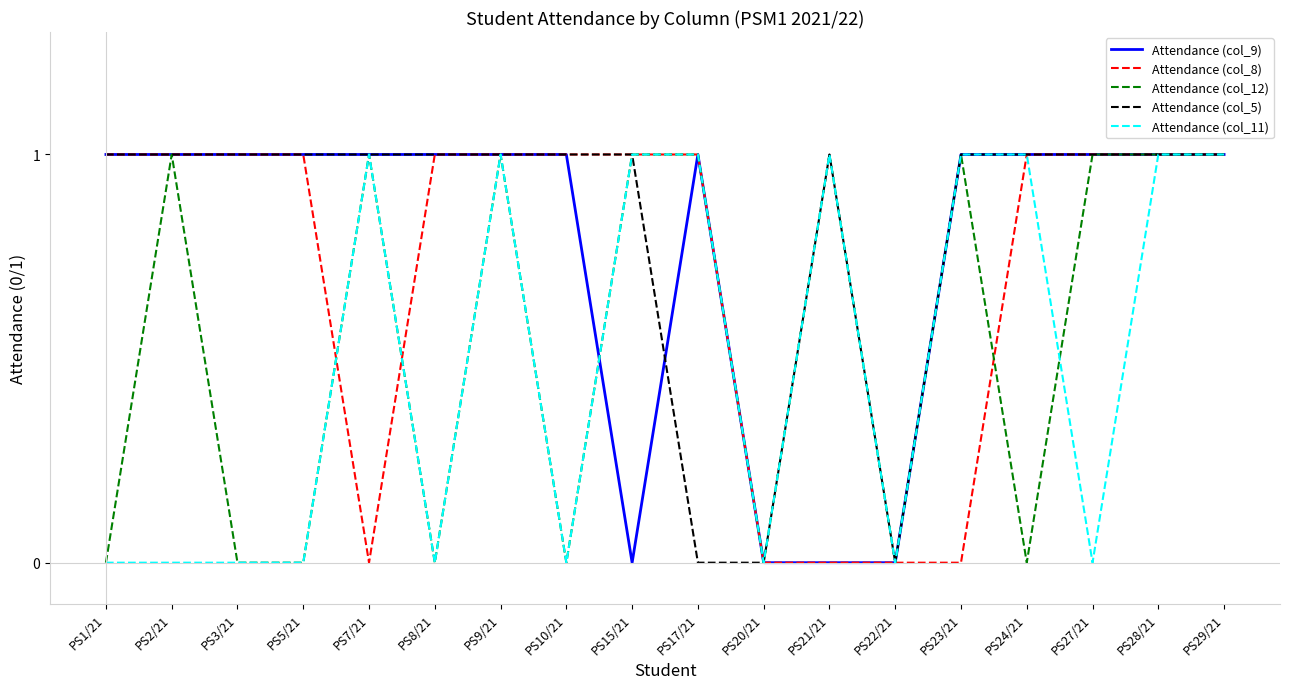

Rank the series by their average value, from lowest to highest.

Attendance (col_11), Attendance (col_12), Attendance (col_8), Attendance (col_9), Attendance (col_5)